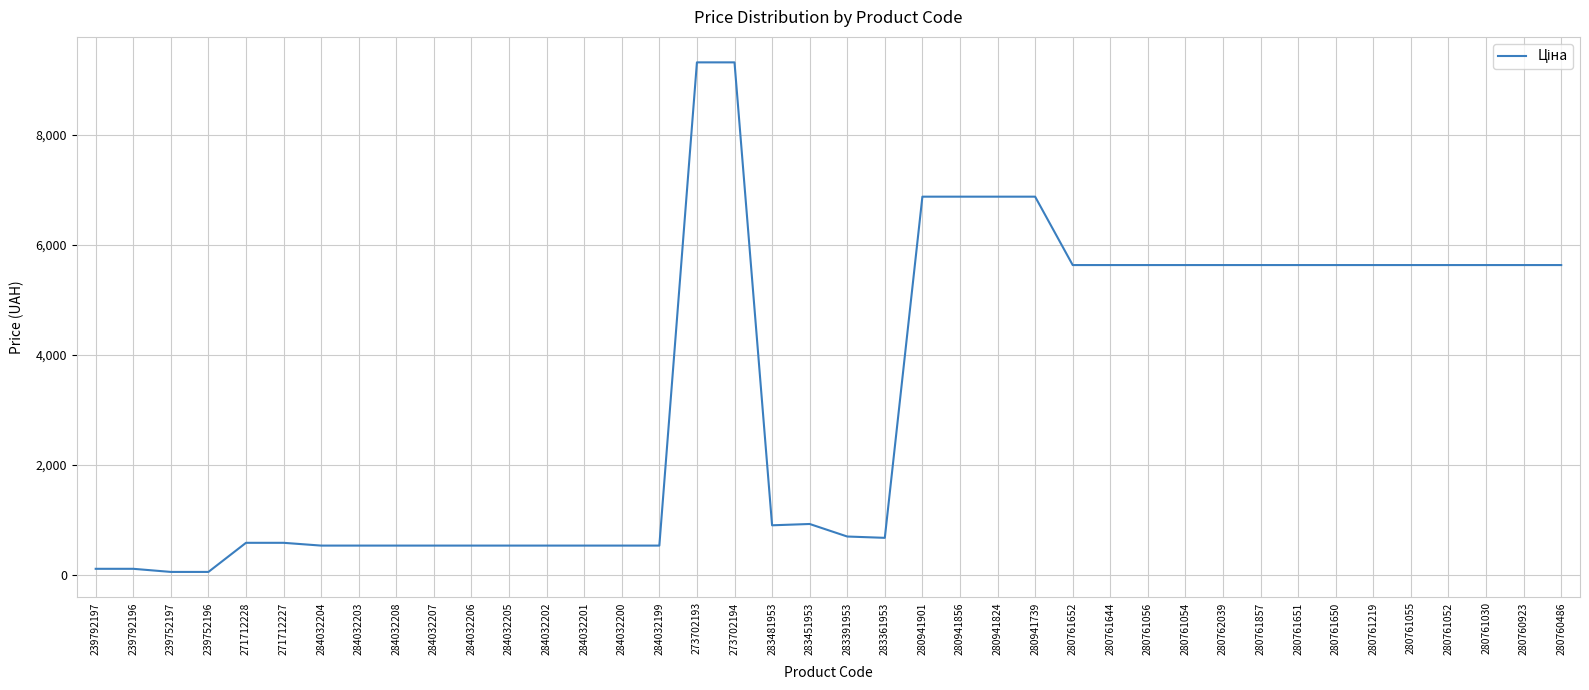

What is the difference between the maximum and minimum values?

9264.7